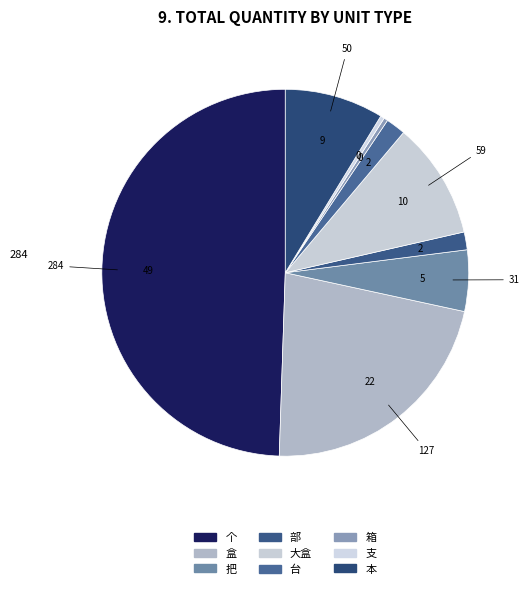

To the nearest percent, what is the difference between the largest and smallest slice percentages?

49%